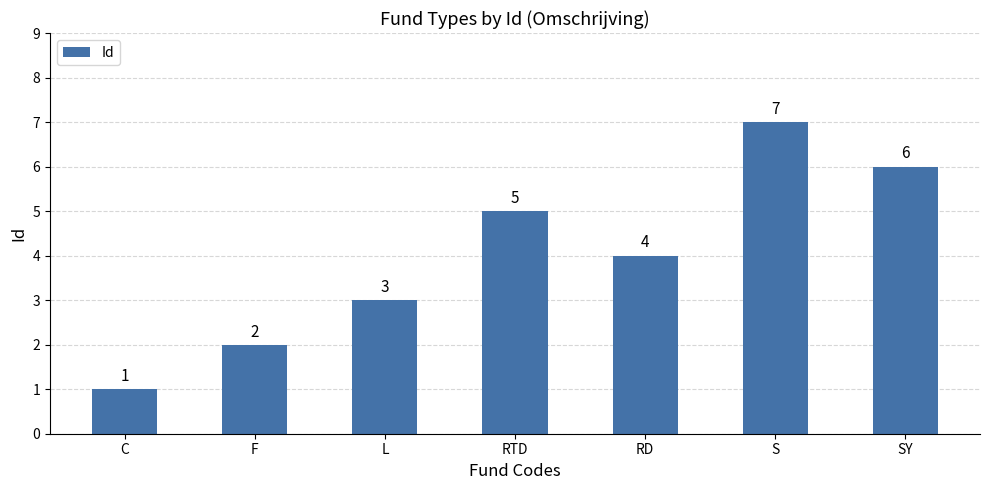

What is the value of the 2nd bar from the left?

2